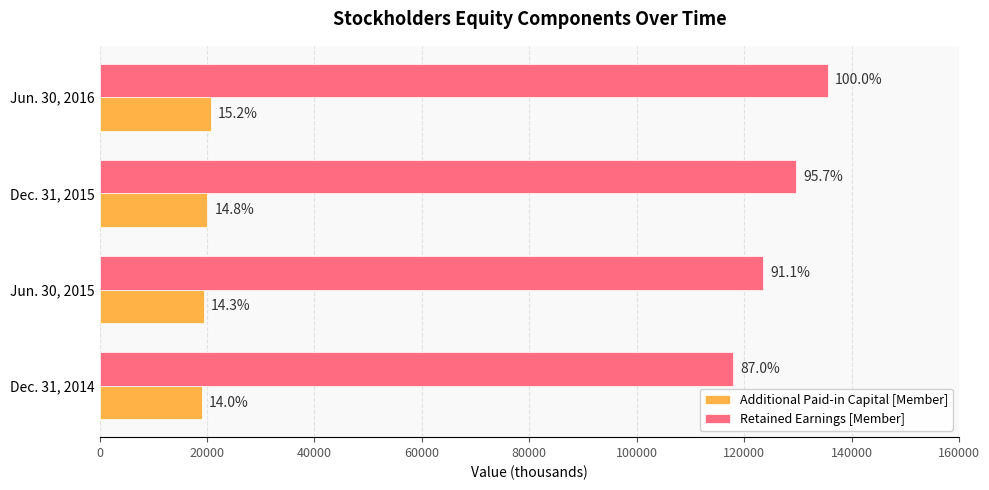

Which series has the largest total across all categories?

Retained Earnings [Member]